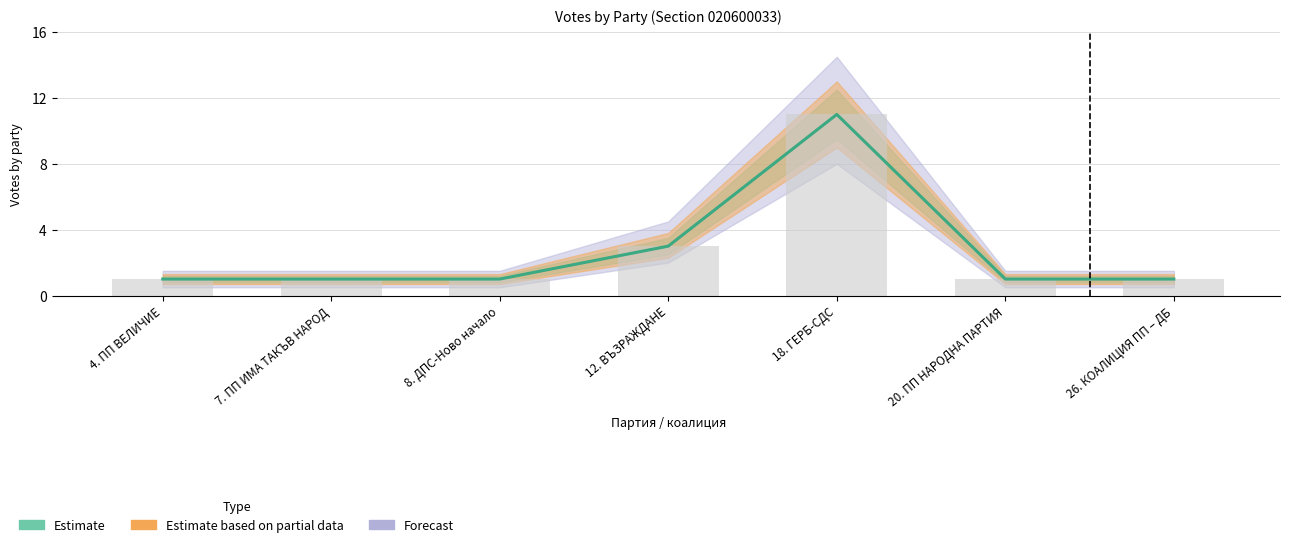

Are the bars grouped side by side (vs. stacked)?

Yes